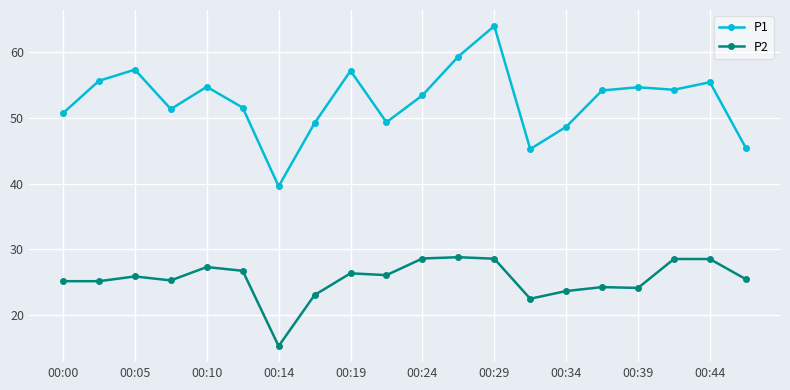

What is the difference between the maximum and minimum values in the P1 series?

24.4